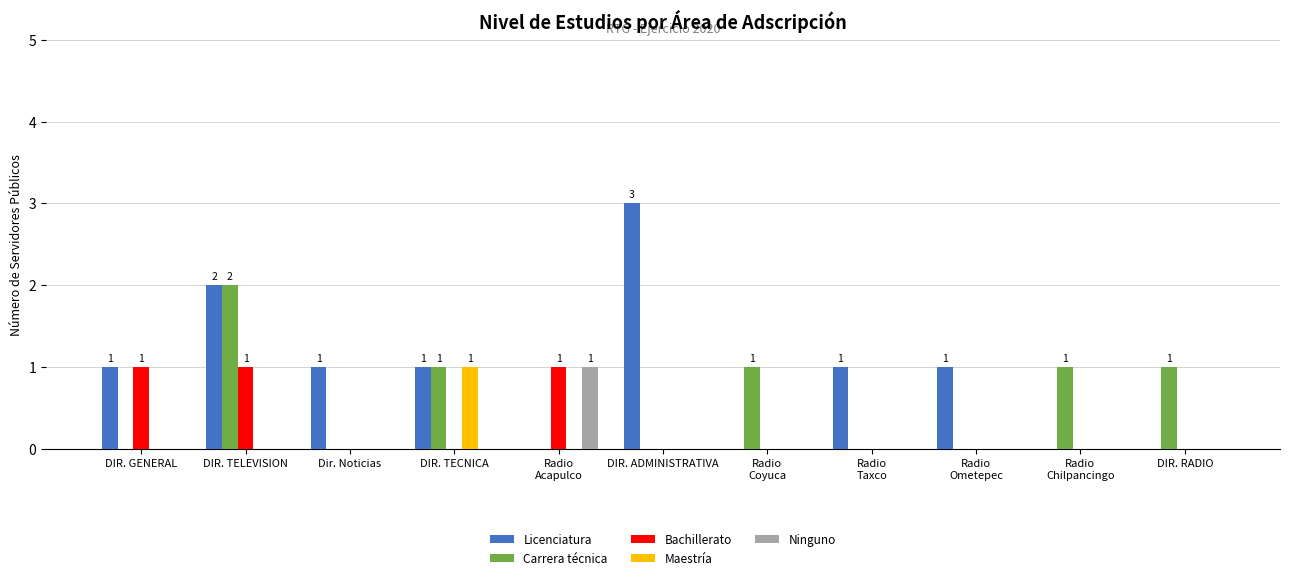

What is the total value across all series at DIR. ADMINISTRATIVA?

3